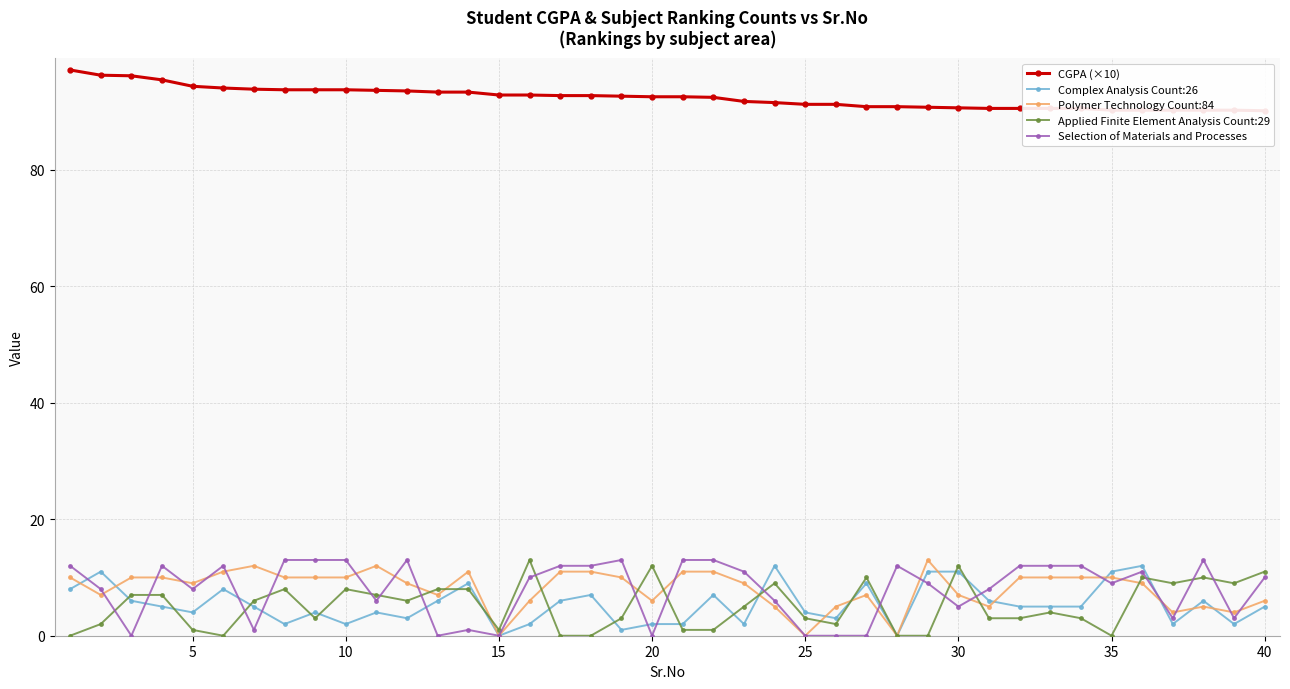

Reading left to right, transcribe all the data shown in this chart.

CGPA (×10): 97.1	96.2	96.1	95.4	94.3	94.0	93.8	93.7	93.7	93.7	93.6	93.5	93.3	93.3	92.8	92.8	92.7	92.7	92.6	92.5	92.5	92.4	91.7	91.5	91.2	91.2	90.8	90.8	90.7	90.6	90.5	90.5	90.5	90.5	90.2	90.2	90.2	90.2	90.2	90.1
Complex Analysis Count:26: 8.0	11.0	6.0	5.0	4.0	8.0	5.0	2.0	4.0	2.0	4.0	3.0	6.0	9.0	0.0	2.0	6.0	7.0	1.0	2.0	2.0	7.0	2.0	12.0	4.0	3.0	9.0	0.0	11.0	11.0	6.0	5.0	5.0	5.0	11.0	12.0	2.0	6.0	2.0	5.0
Polymer Technology Count:84: 10.0	7.0	10.0	10.0	9.0	11.0	12.0	10.0	10.0	10.0	12.0	9.0	7.0	11.0	0.0	6.0	11.0	11.0	10.0	6.0	11.0	11.0	9.0	5.0	0.0	5.0	7.0	0.0	13.0	7.0	5.0	10.0	10.0	10.0	10.0	9.0	4.0	5.0	4.0	6.0
Applied Finite Element Analysis Count:29: 0.0	2.0	7.0	7.0	1.0	0.0	6.0	8.0	3.0	8.0	7.0	6.0	8.0	8.0	1.0	13.0	0.0	0.0	3.0	12.0	1.0	1.0	5.0	9.0	3.0	2.0	10.0	0.0	0.0	12.0	3.0	3.0	4.0	3.0	0.0	10.0	9.0	10.0	9.0	11.0
Selection of Materials and Processes: 12.0	8.0	0.0	12.0	8.0	12.0	1.0	13.0	13.0	13.0	6.0	13.0	0.0	1.0	0.0	10.0	12.0	12.0	13.0	0.0	13.0	13.0	11.0	6.0	0.0	0.0	0.0	12.0	9.0	5.0	8.0	12.0	12.0	12.0	9.0	11.0	3.0	13.0	3.0	10.0